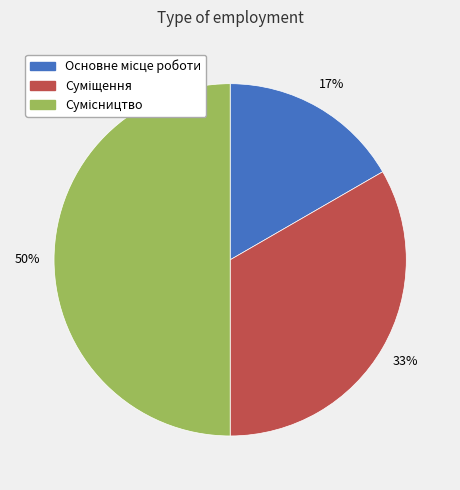

To the nearest percent, what is the average slice percentage?

33%